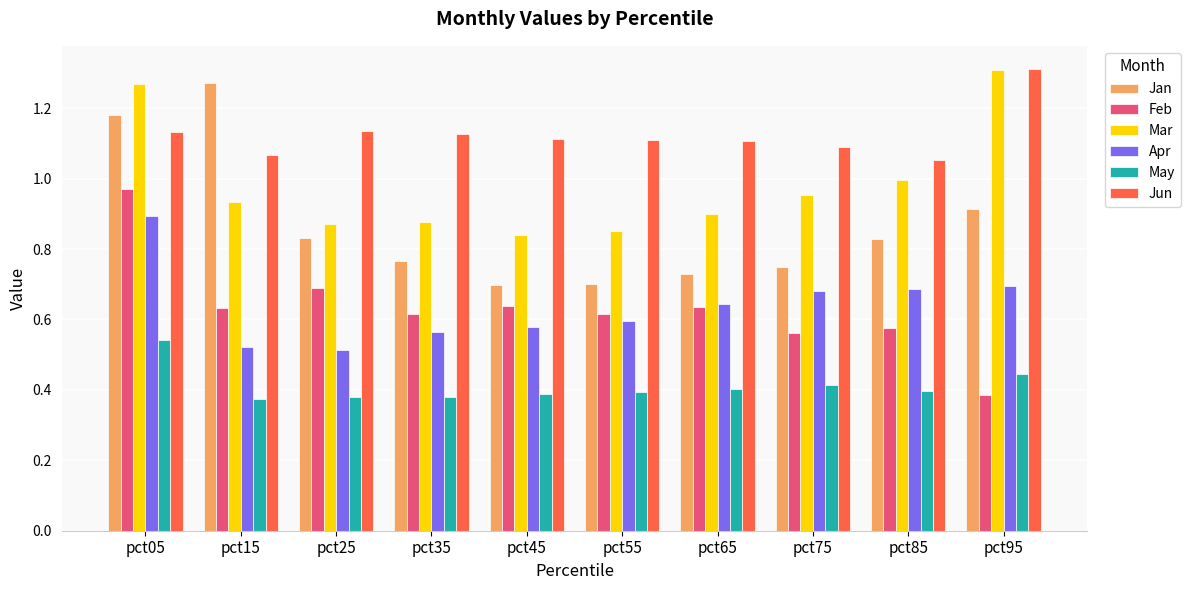

At which label does Feb reach its peak?

pct05